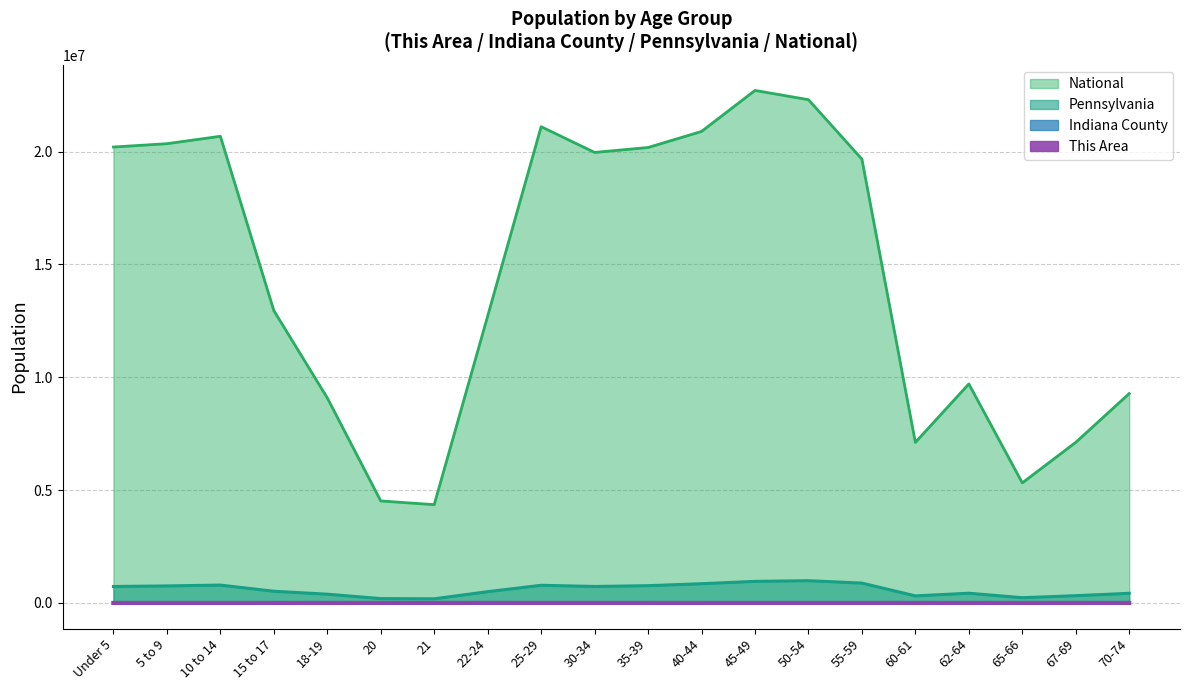

What is the sum of all This Area values?

2270.0